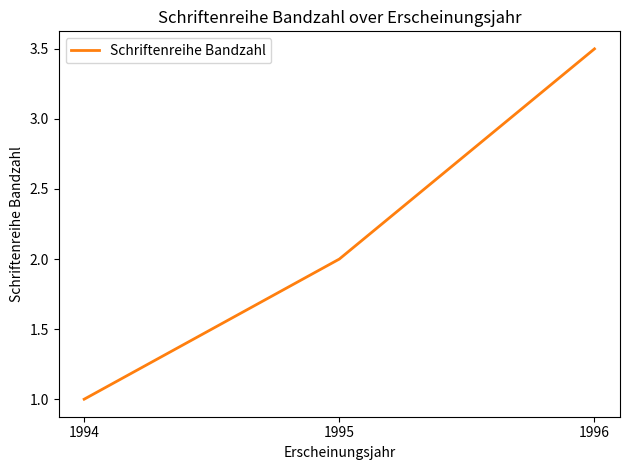

What is the difference between the values at 1996 and 1995?

1.5